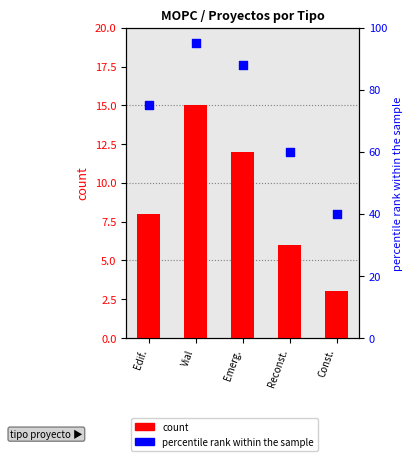

At how many categories does at least one series exceed 50?

4